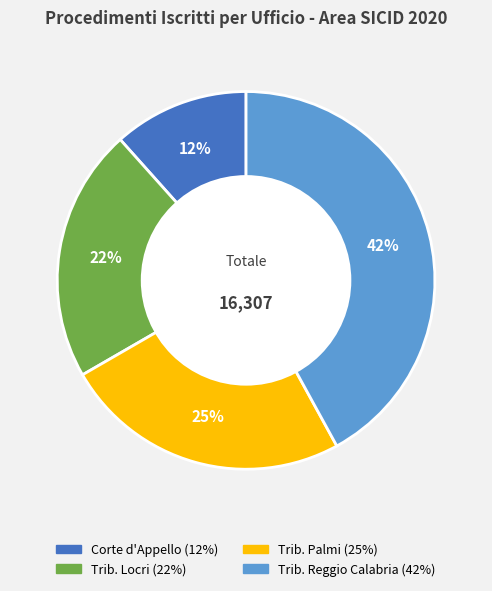

To the nearest percent, what is the average slice percentage?

25%